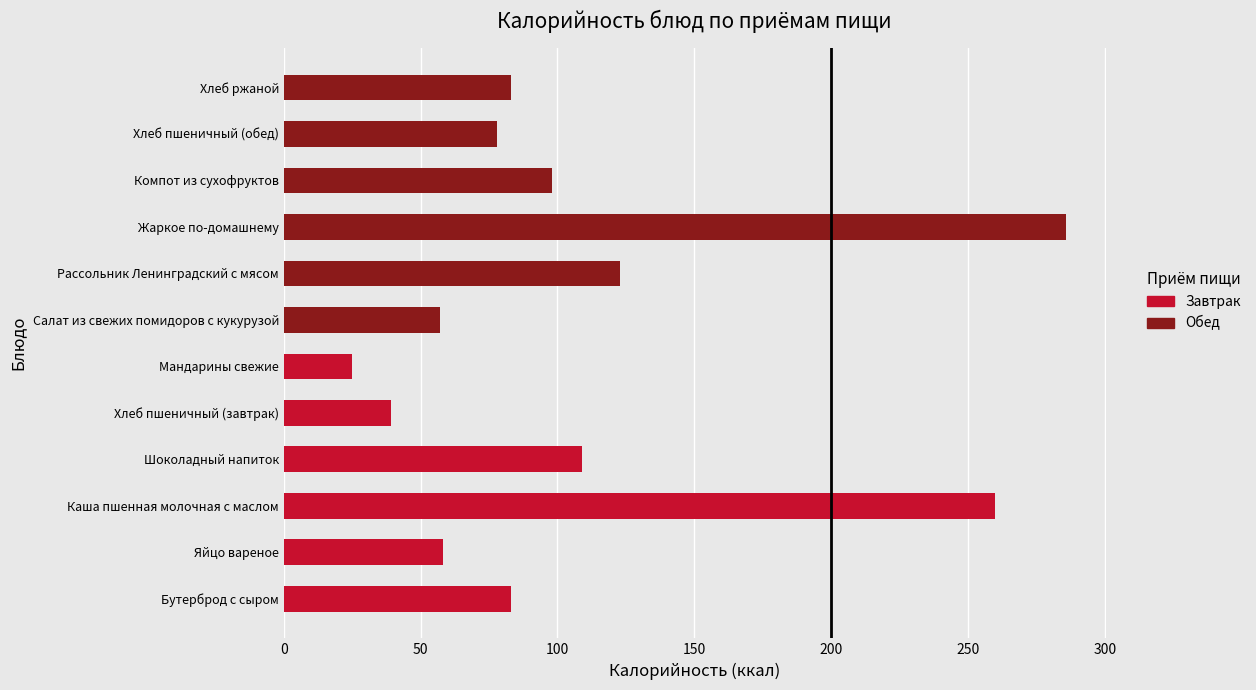

Between 100 and 150, which series saw the biggest shift?

Обед